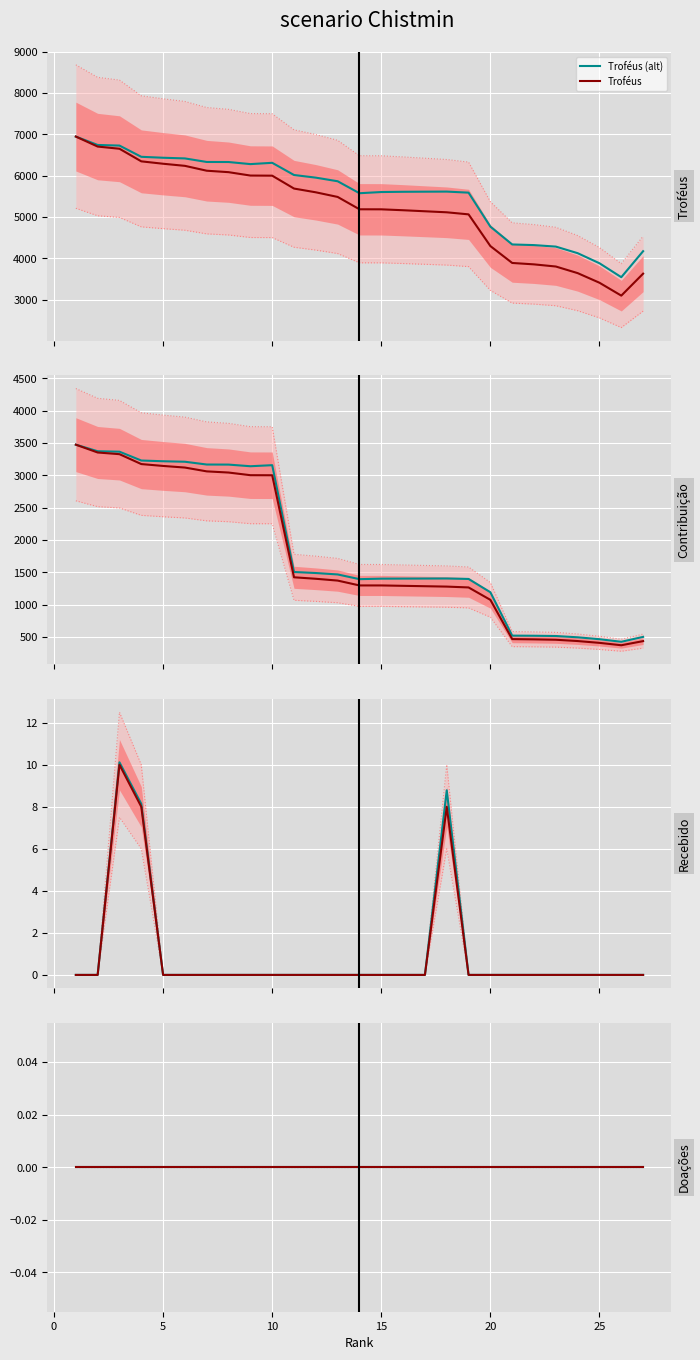

What is the minimum value for Troféus (alt)?

3541.4